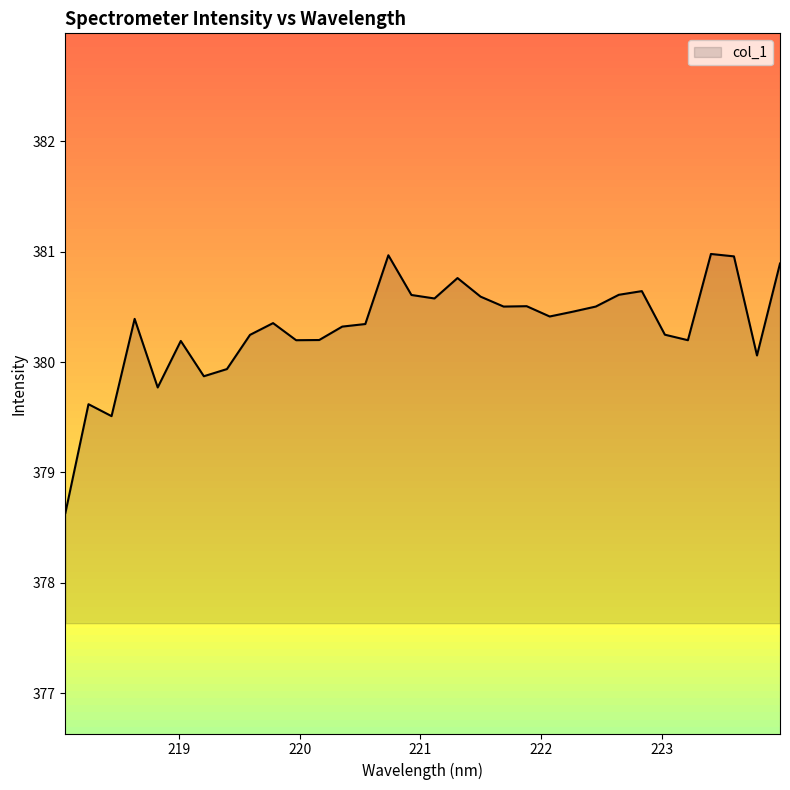

What is the smallest value displayed?

378.6